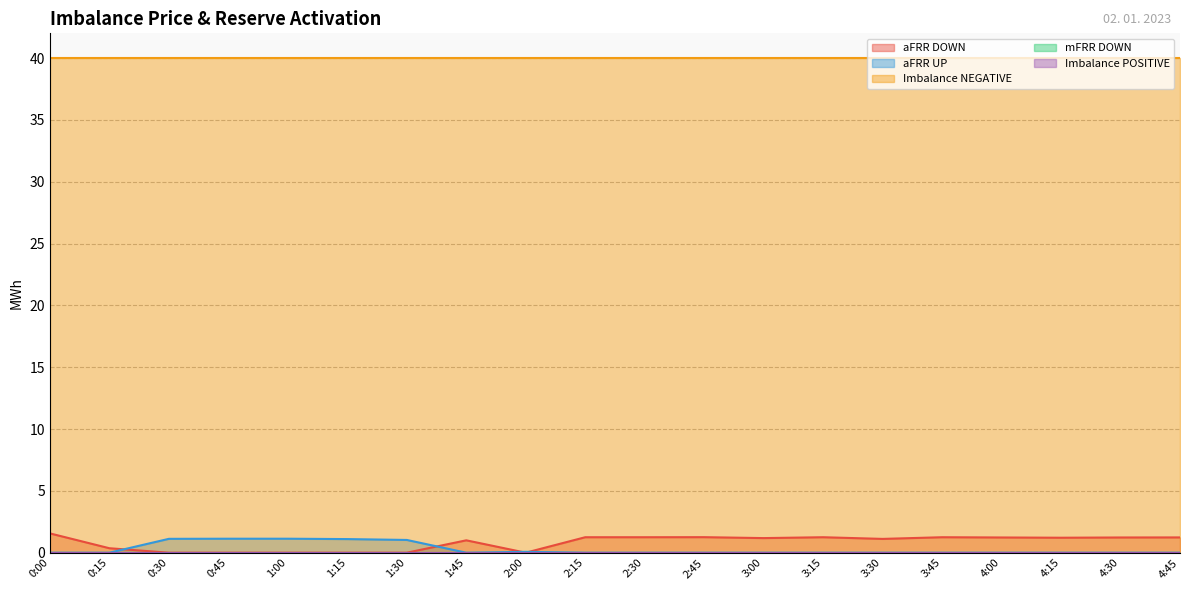

What is the difference between the highest and lowest values at 2:45?

40.0